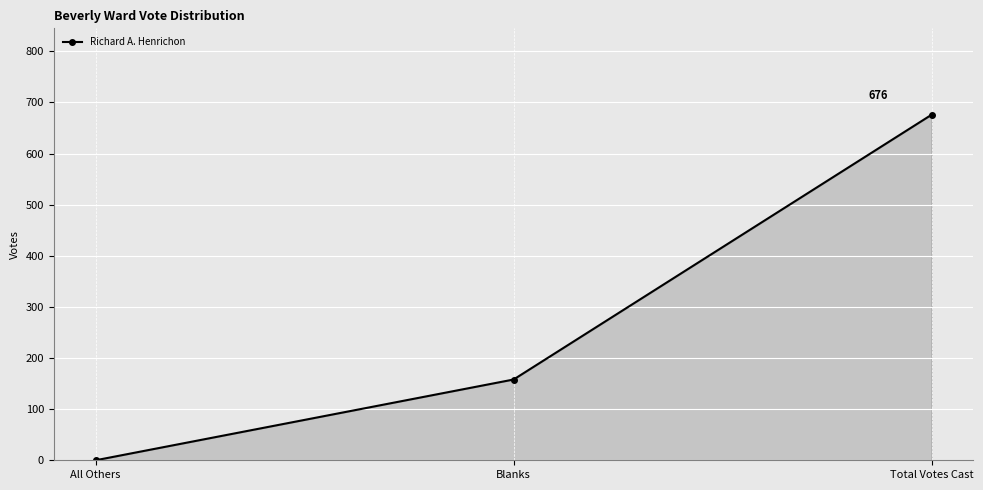

Between All Others and Total Votes Cast, which is larger?

Total Votes Cast